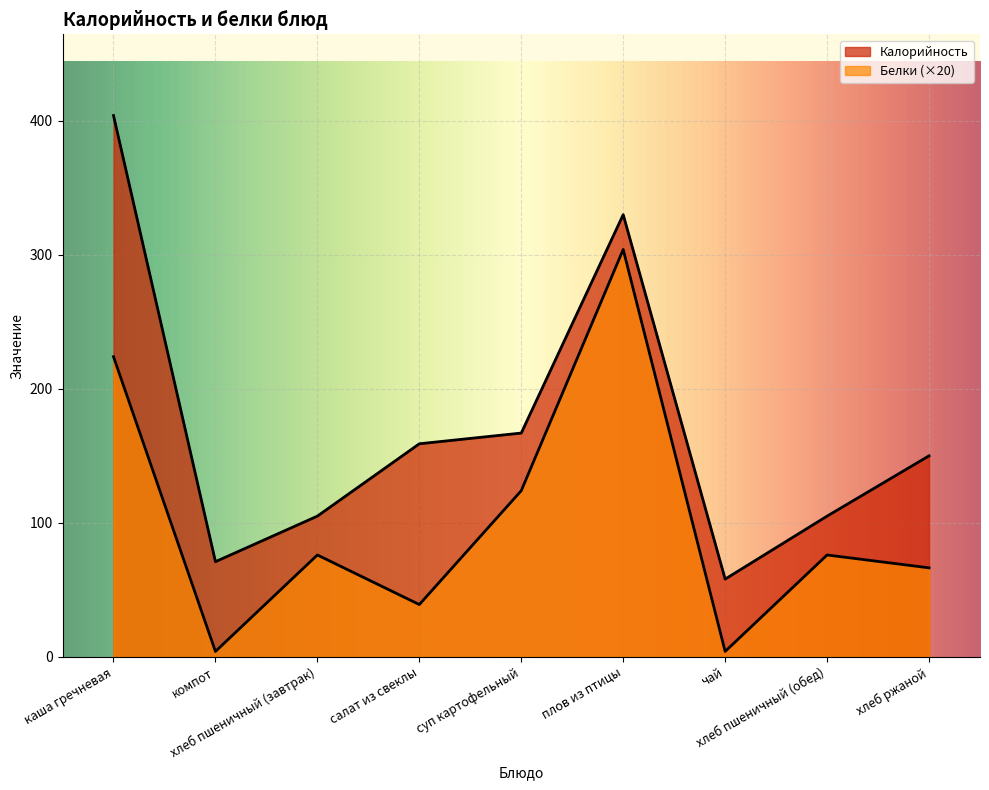

True or false: Калорийность and Белки cross at least once.

False